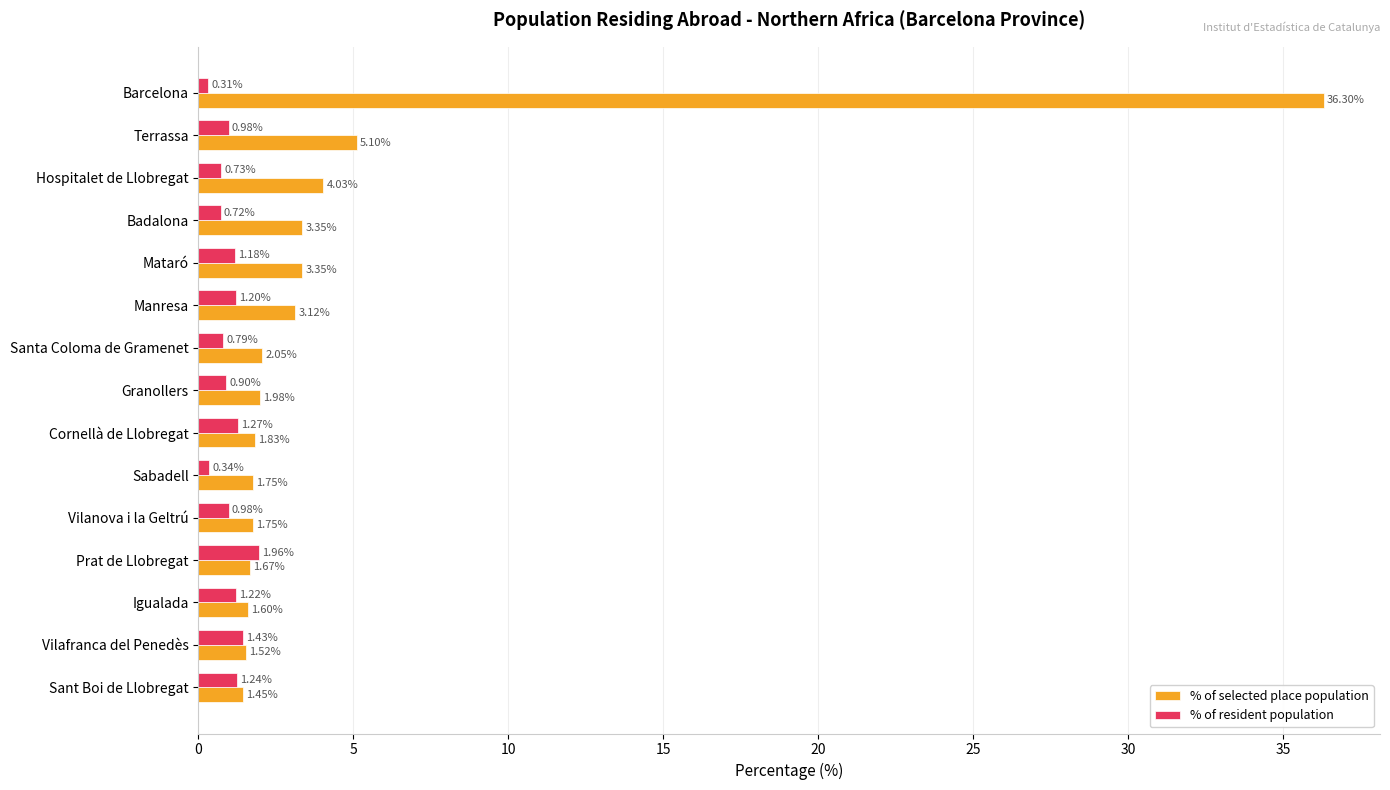

What is the difference between the second highest and second lowest values in the % of resident population series?

1.1